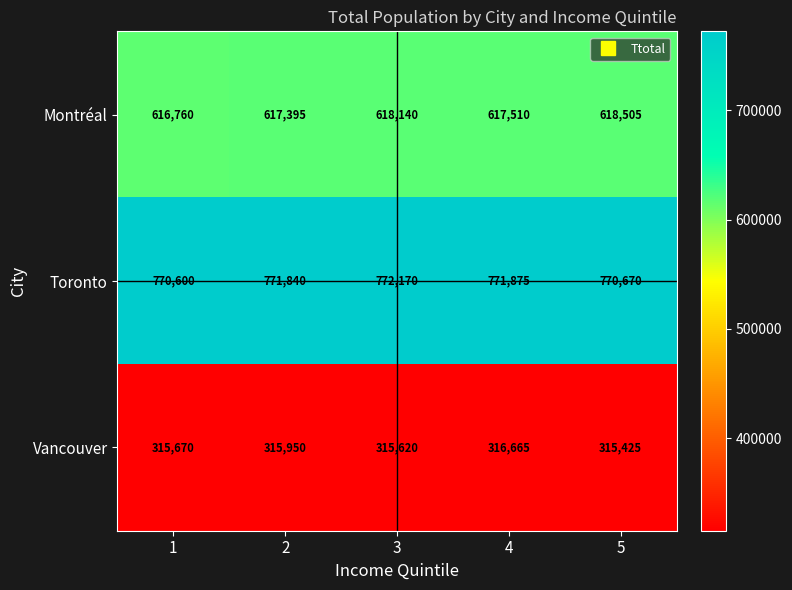

The value of Vancouver at 4 is 213812. True or false?

False